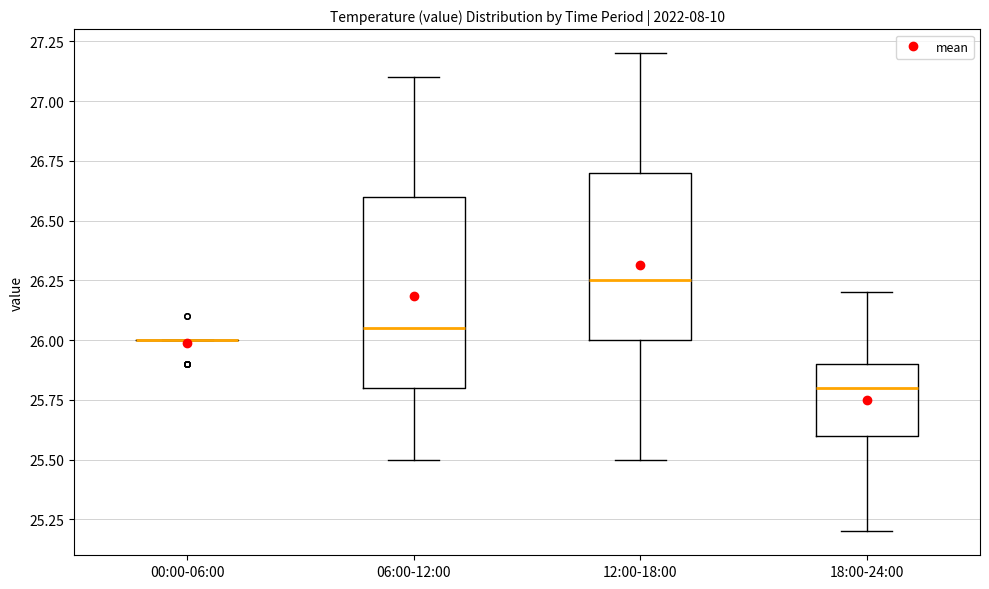

Reading left to right, read every box against the y-axis: the position of its median line, the range the box covers, and the ends of its whiskers. The values are not printed on the chart, so give them approximately, as read against the axis.

00:00-06:00: box collapsed to a line at 26.00, whiskers 26.00 to 26.00
06:00-12:00: median 26.05, box 25.80 to 26.60, whiskers 25.50 to 27.10
12:00-18:00: median 26.25, box 26.00 to 26.70, whiskers 25.50 to 27.20
18:00-24:00: median 25.80, box 25.60 to 25.90, whiskers 25.20 to 26.20